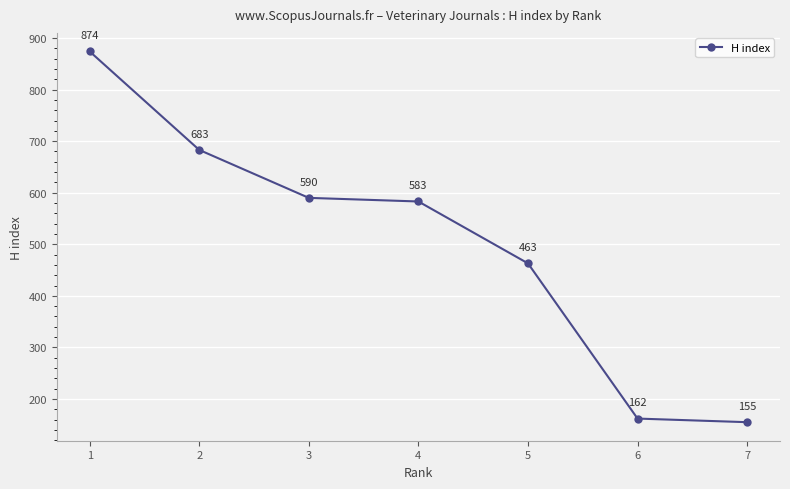

How many lines are shown in the chart?

1